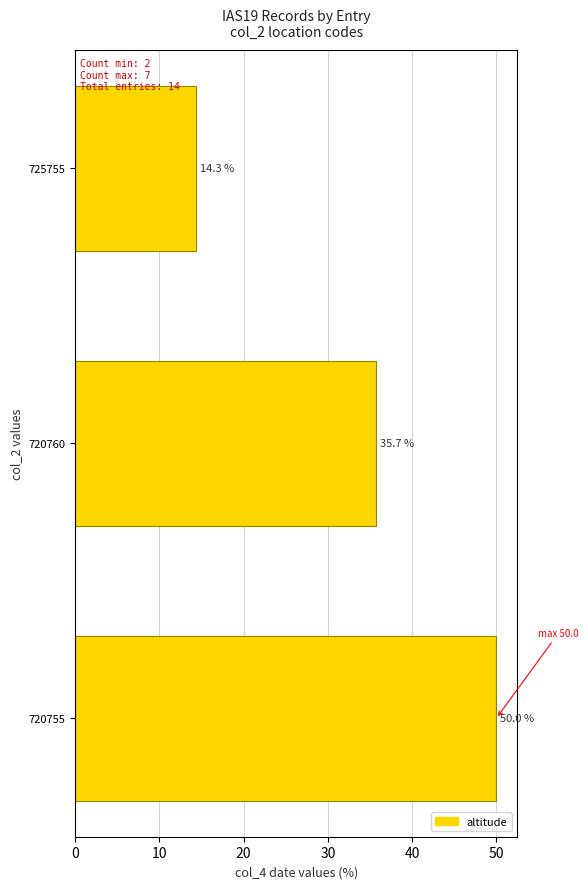

What is the sum of all values?

100.0